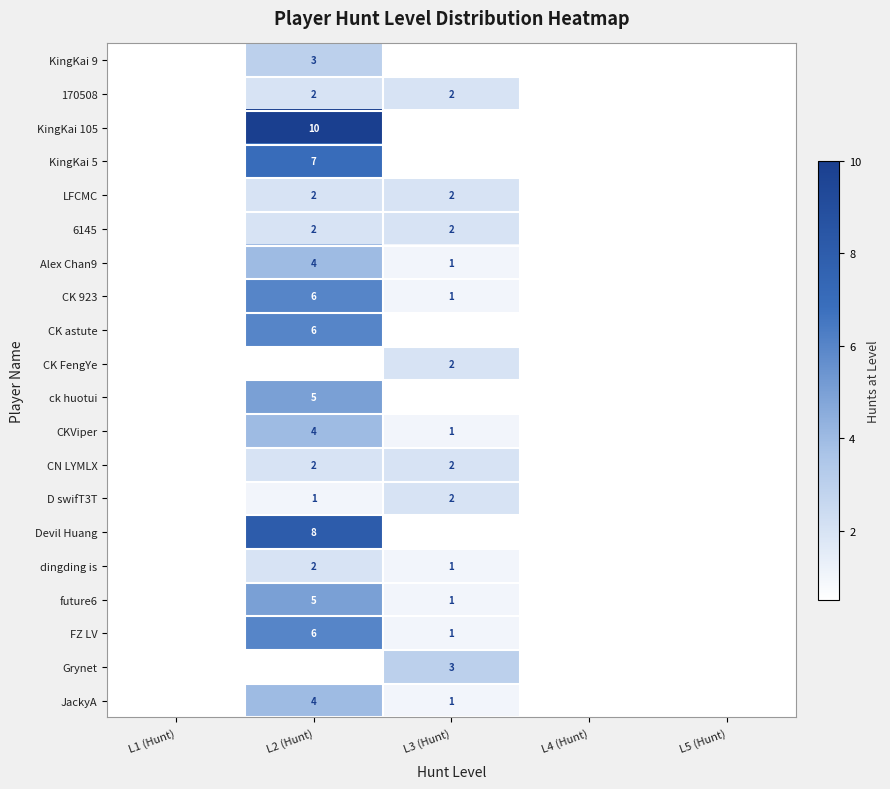

The dingding is series shows 1 at L3 (Hunt). True or false?

True